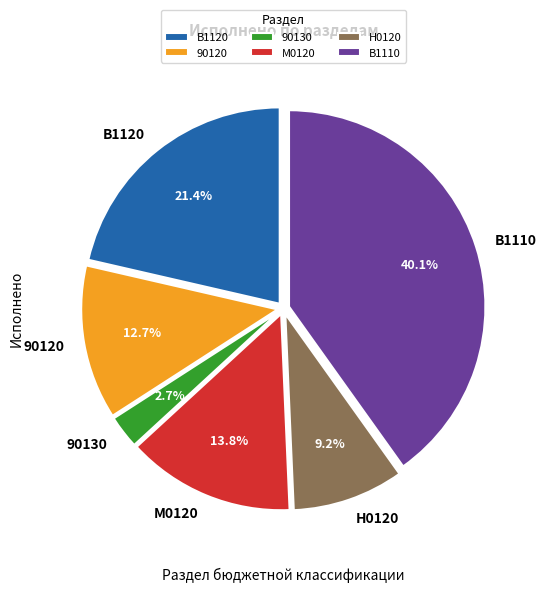

Which category has the smallest portion of the pie?

90130